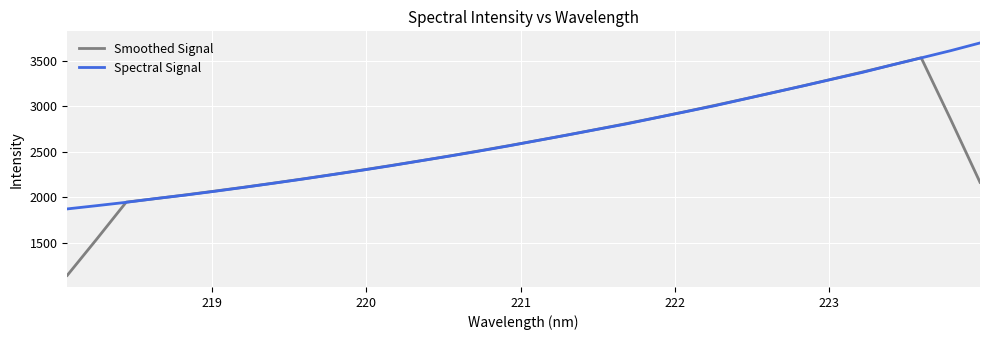

Does the chart have visible grid lines?

Yes